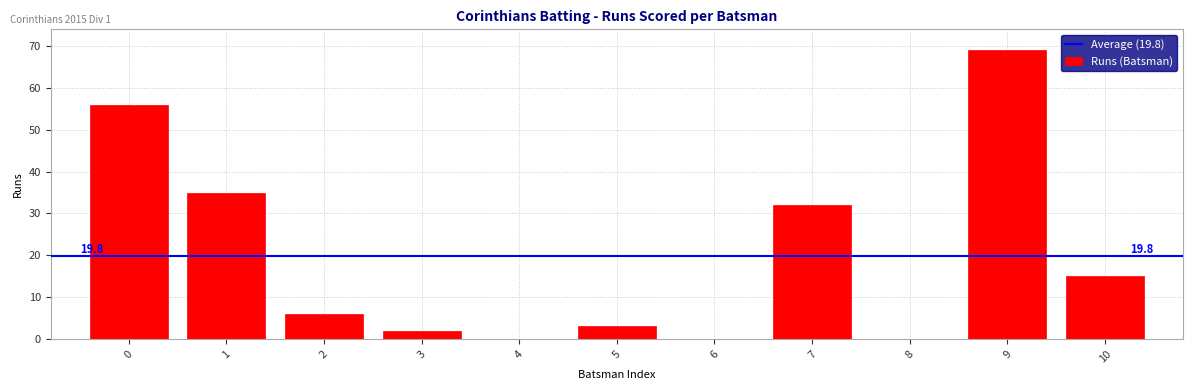

Reading right to left, what are all the values shown in this chart?

10=15	9=69	8=0	7=32	6=0	5=3	4=0	3=2	2=6	1=35	0=56